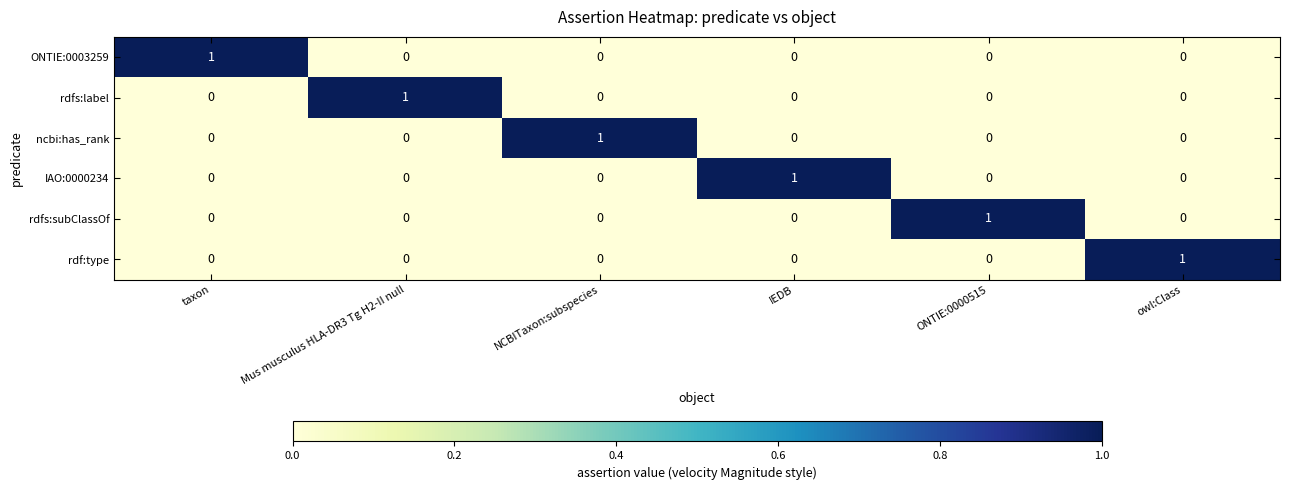

What is the total value across all series at NCBITaxon:subspecies?

1